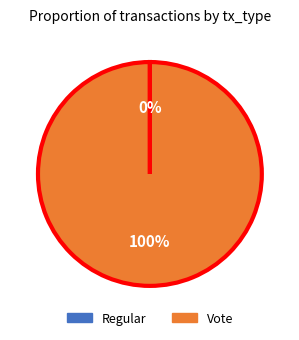

The Vote slice represents 100% of the pie. True or false?

True